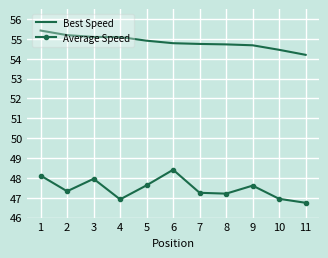

At how many categories does at least one series exceed 52?

11